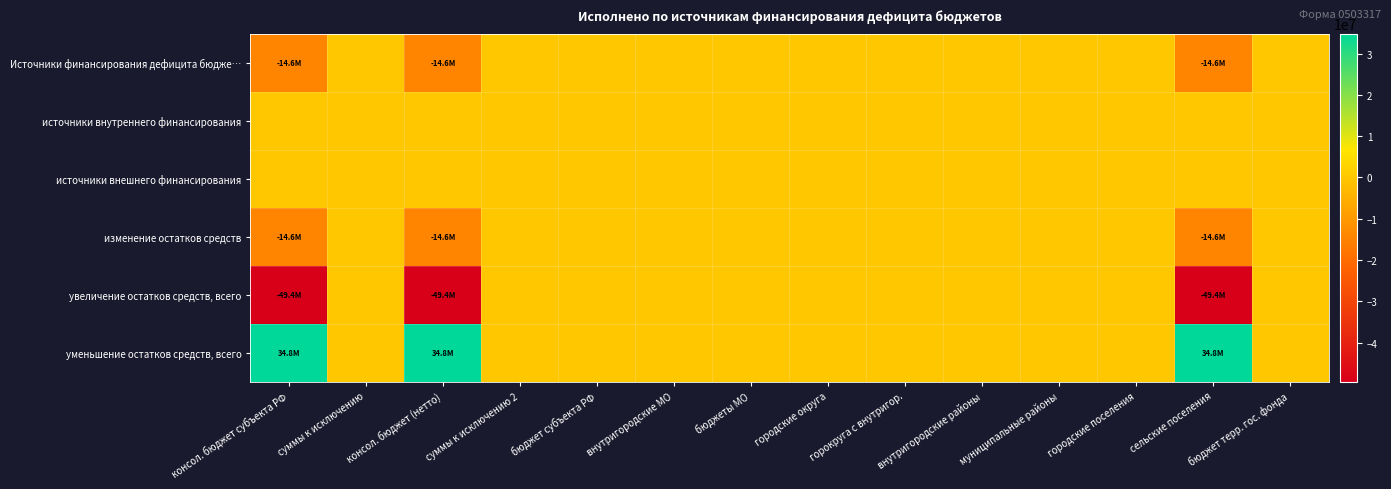

Count the number of data series in this chart.

6